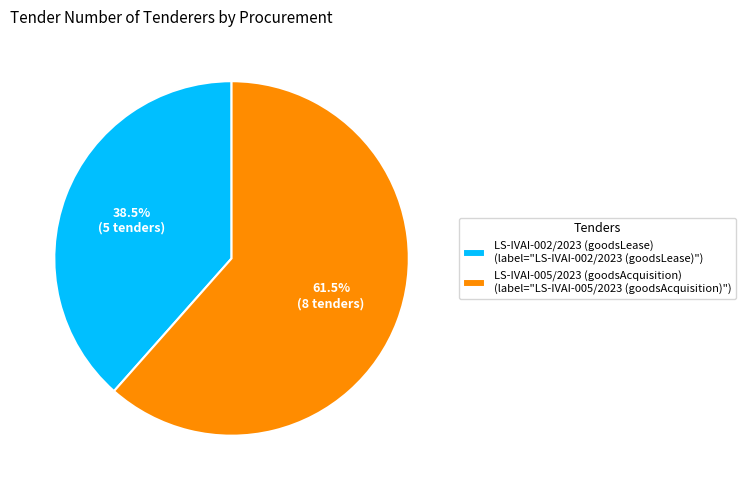

Which category accounts for the majority?

LS-IVAI-005/2023 (goodsAcquisition)